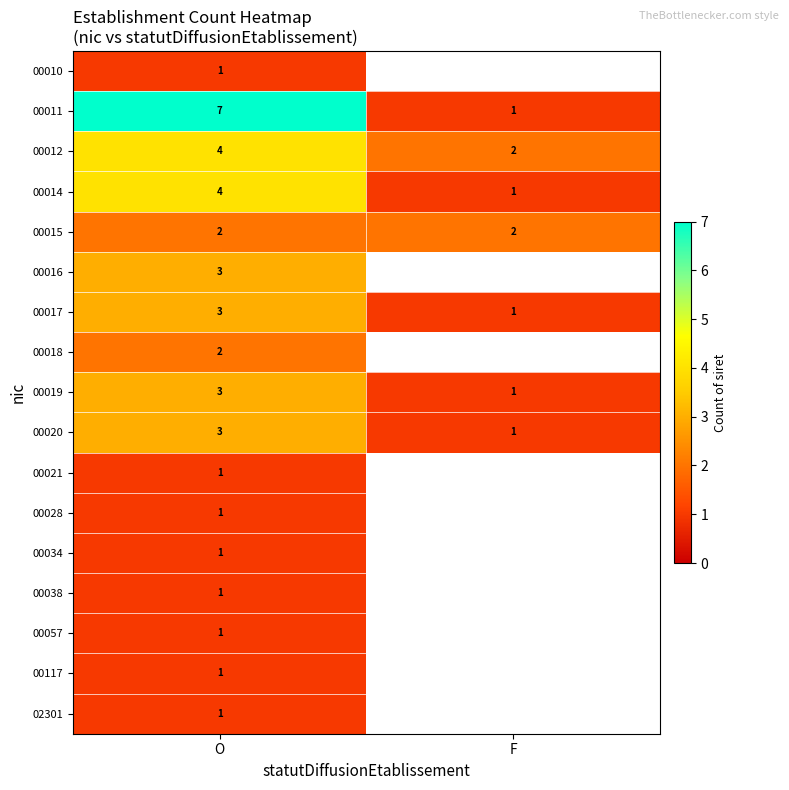

True or false: 00021 has a value of 0 at O.

False